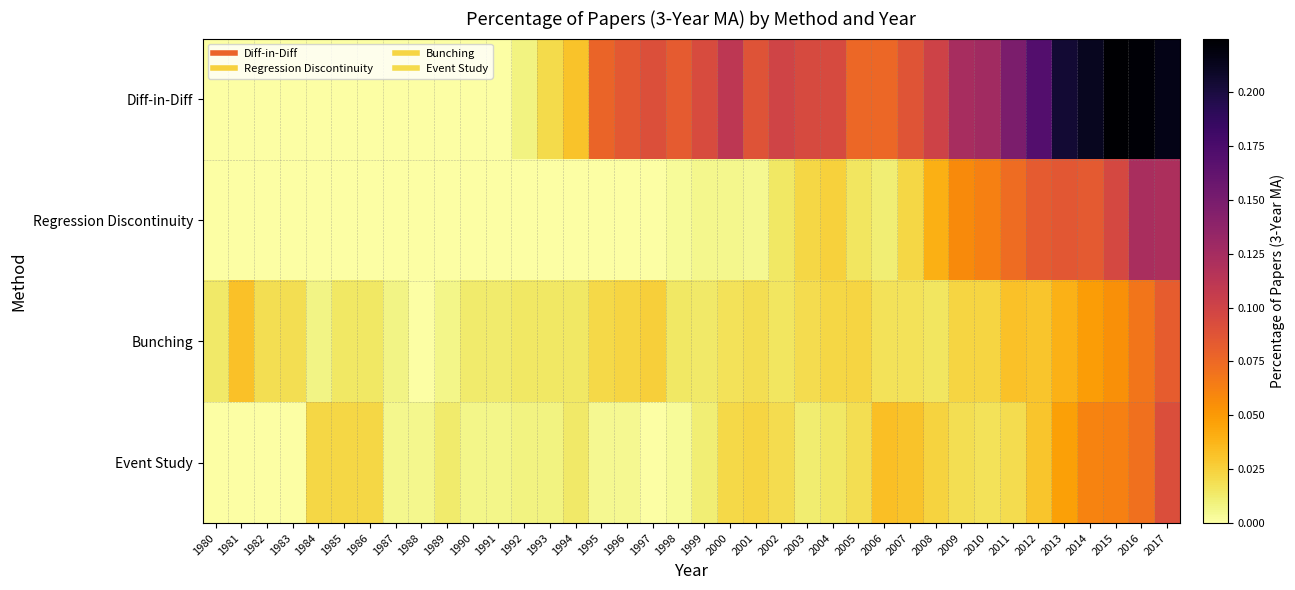

Between 1982 and 1997, which series saw the biggest shift?

Diff-in-Diff